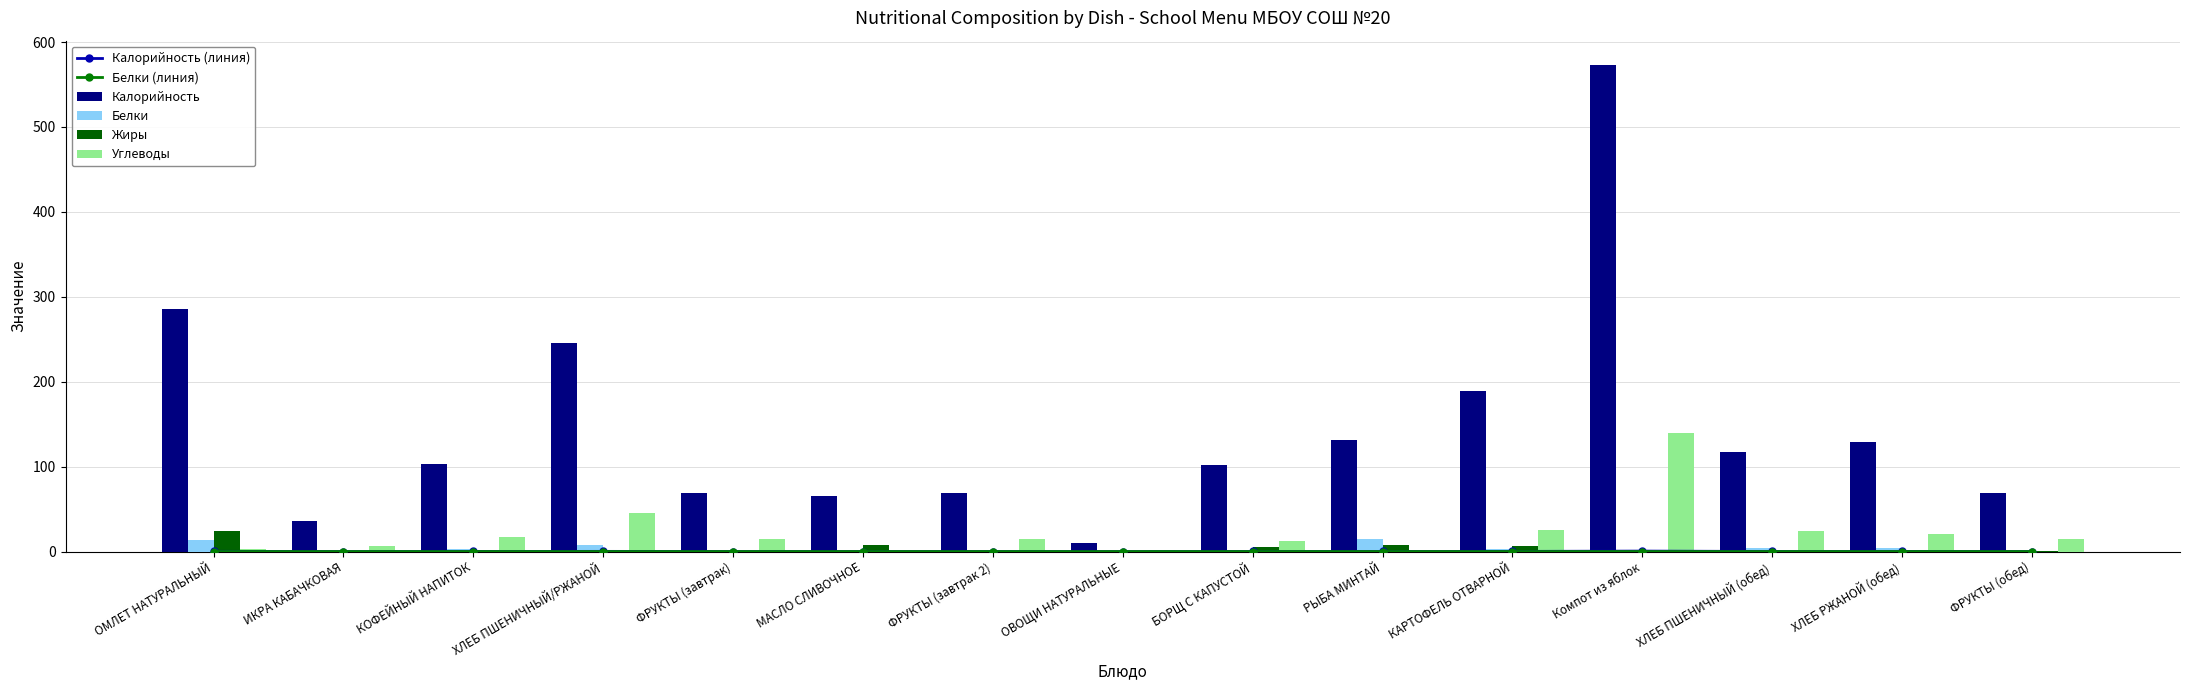

List the series in order of their peak value, lowest first.

Белки (линия), Калорийность (линия), Белки, Жиры, Углеводы, Калорийность